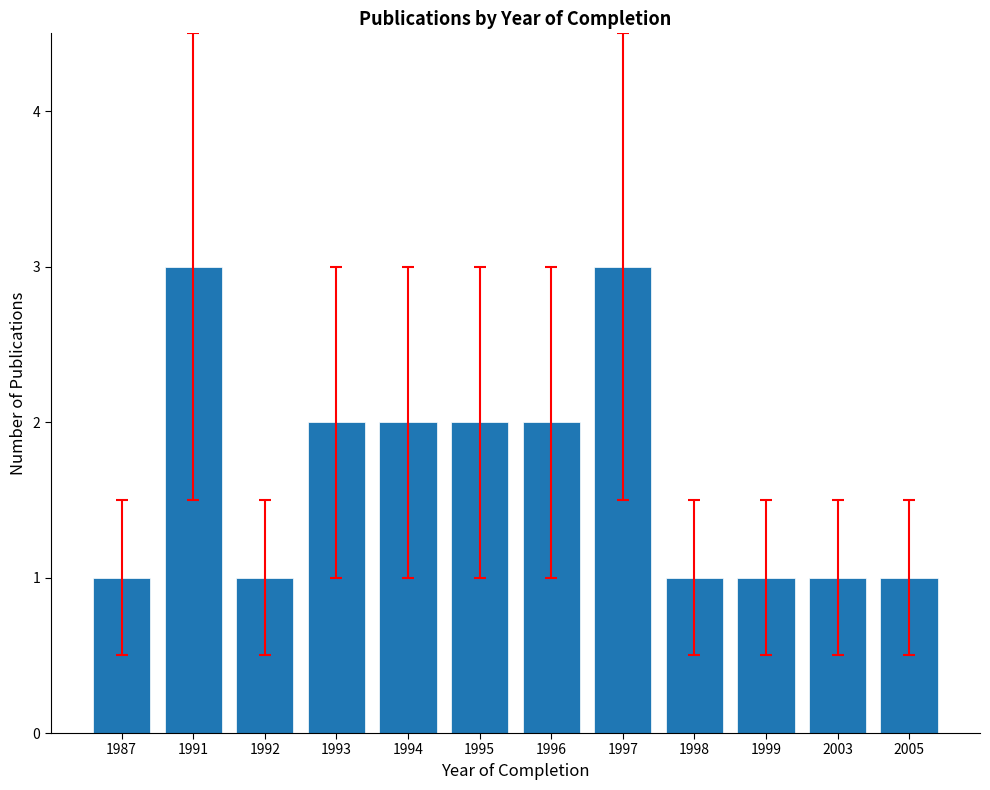

What is the average value?

2